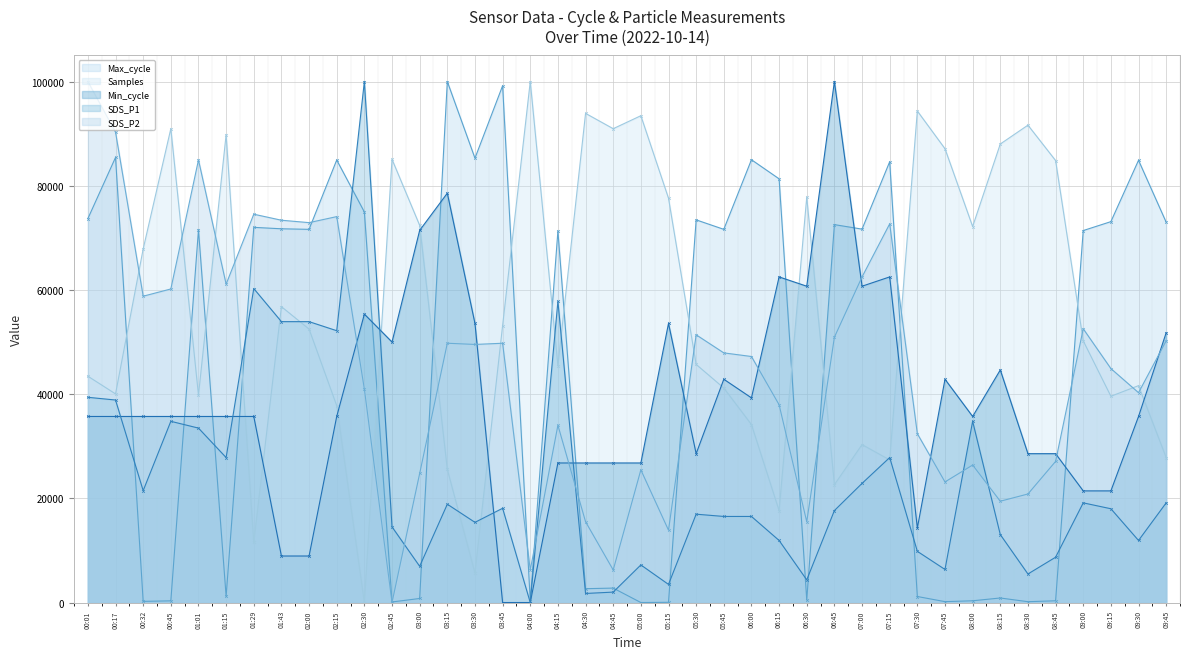

Which series changed the most between 01:29 and 08:30?

Samples